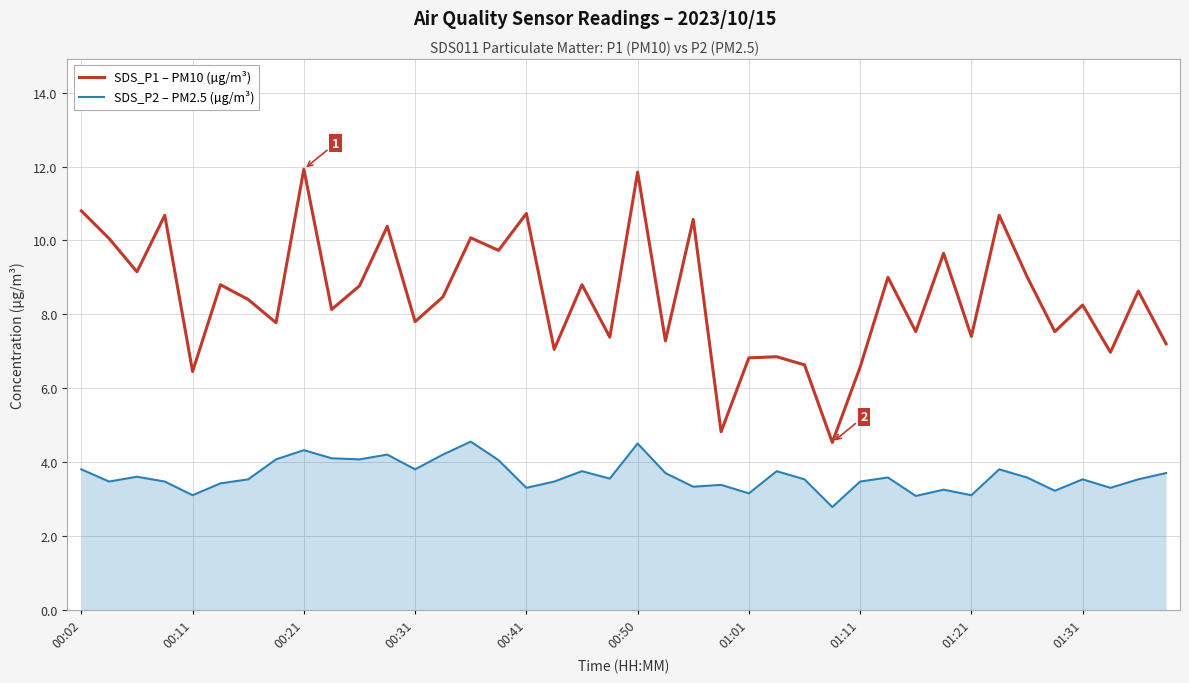

What is the difference between the maximum and minimum values in the SDS_P1 – PM10 (µg/m³) series?

7.4